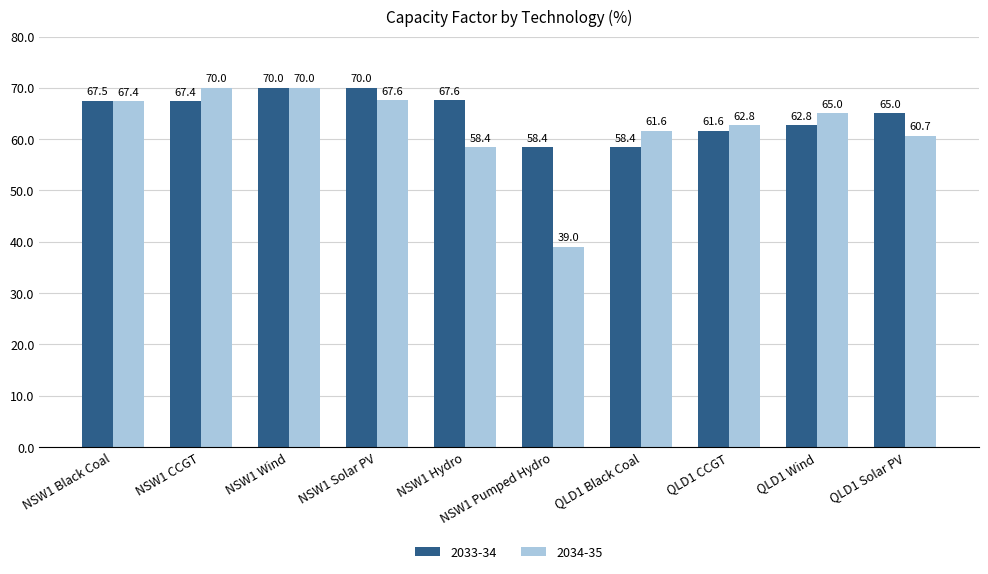

Rank the series by their average value, from highest to lowest.

2033-34, 2034-35